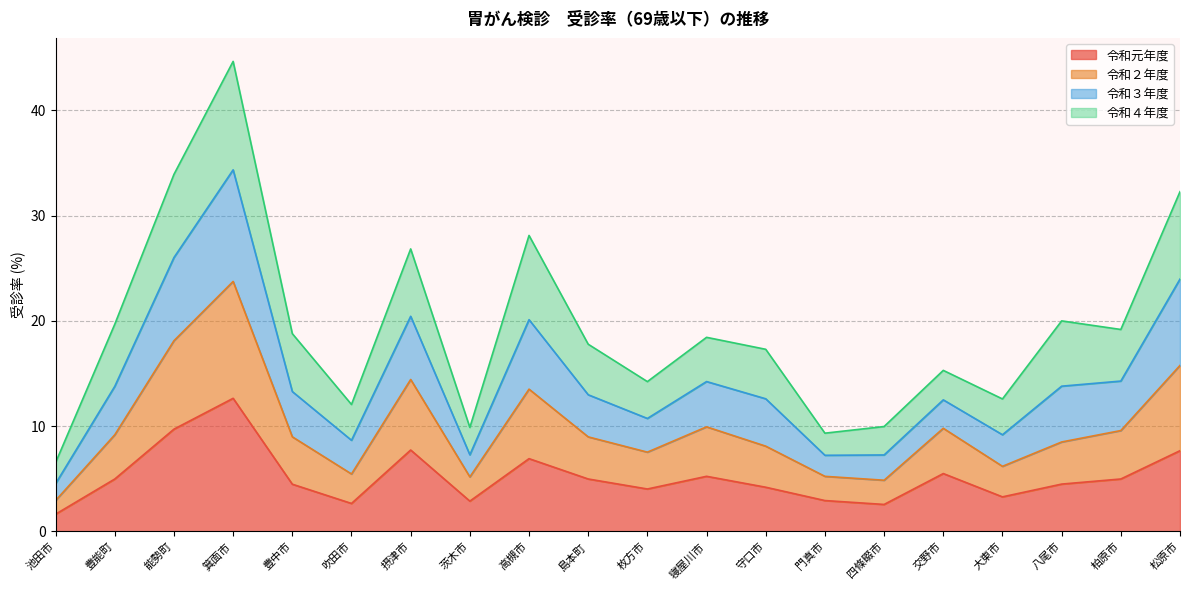

What is the total value across all series at 島本町?

17.8